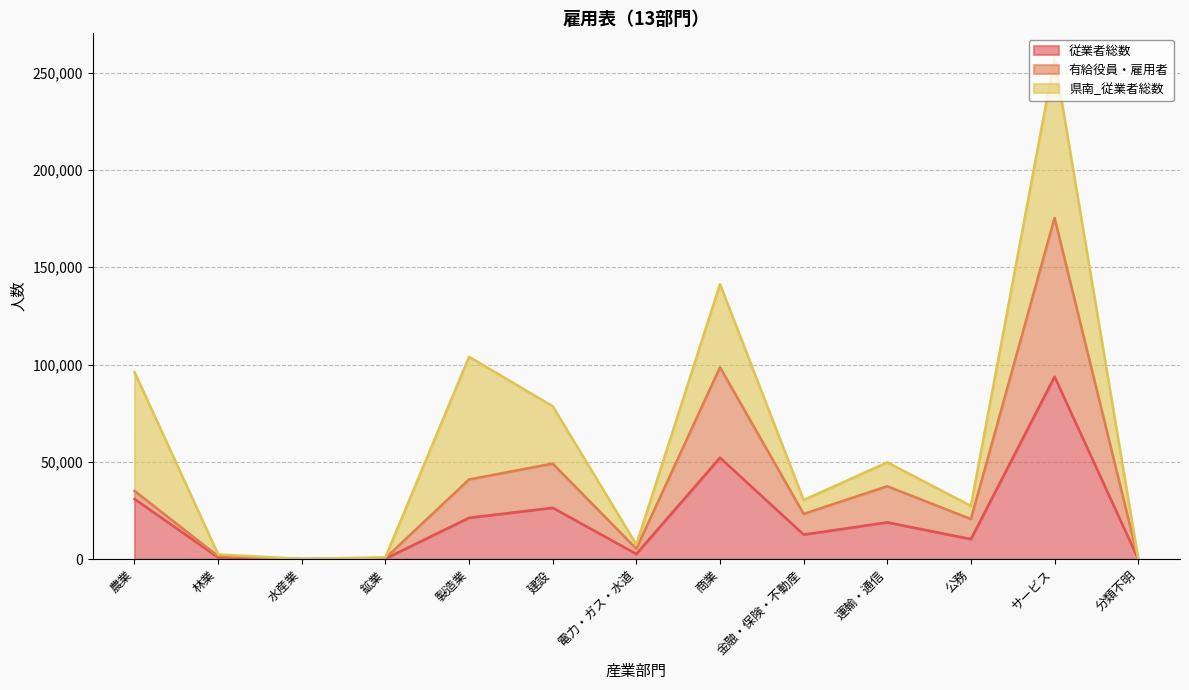

What is the value of the 従業者総数 point at the 7th from the left?

2673